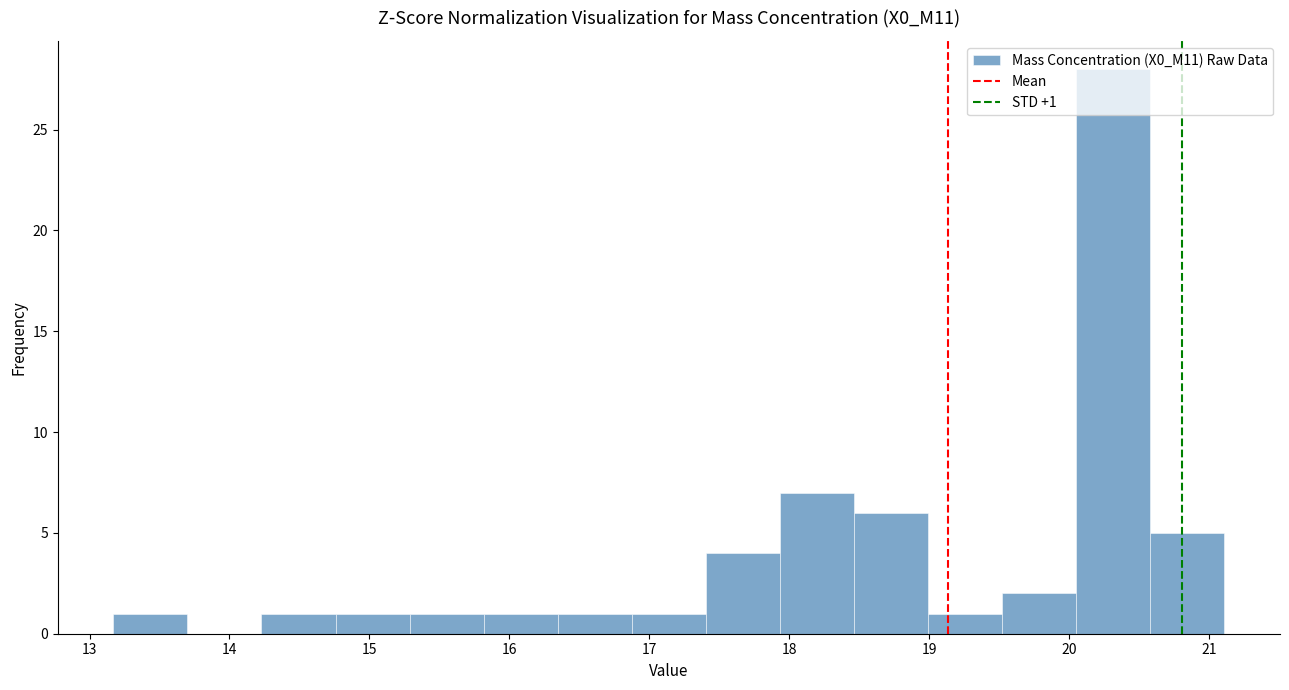

Over which range of the x-axis is the bar tallest?

20.1 to 20.6